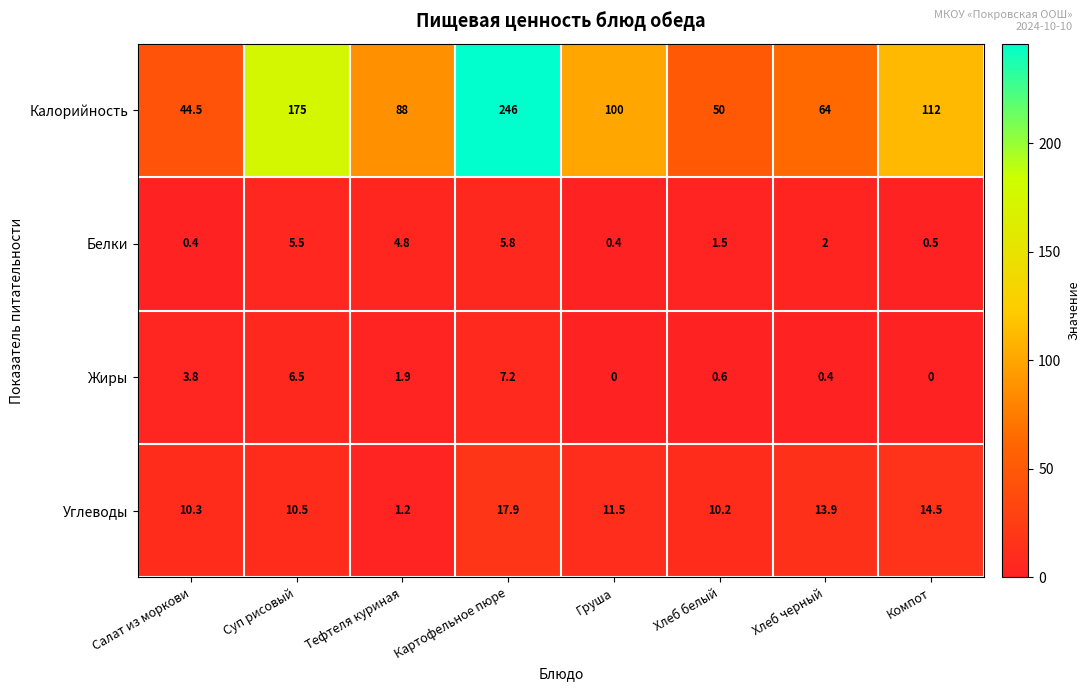

What is the spread (max minus min) of values at Суп рисовый?

169.5